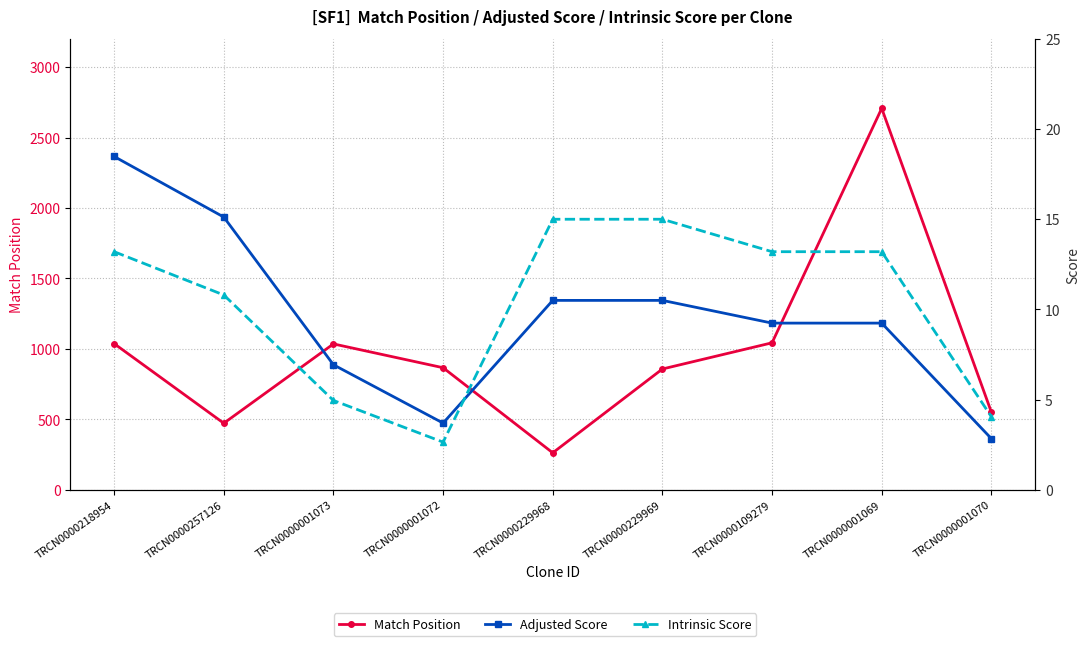

At which label does Intrinsic Score reach its peak?

TRCN0000229968